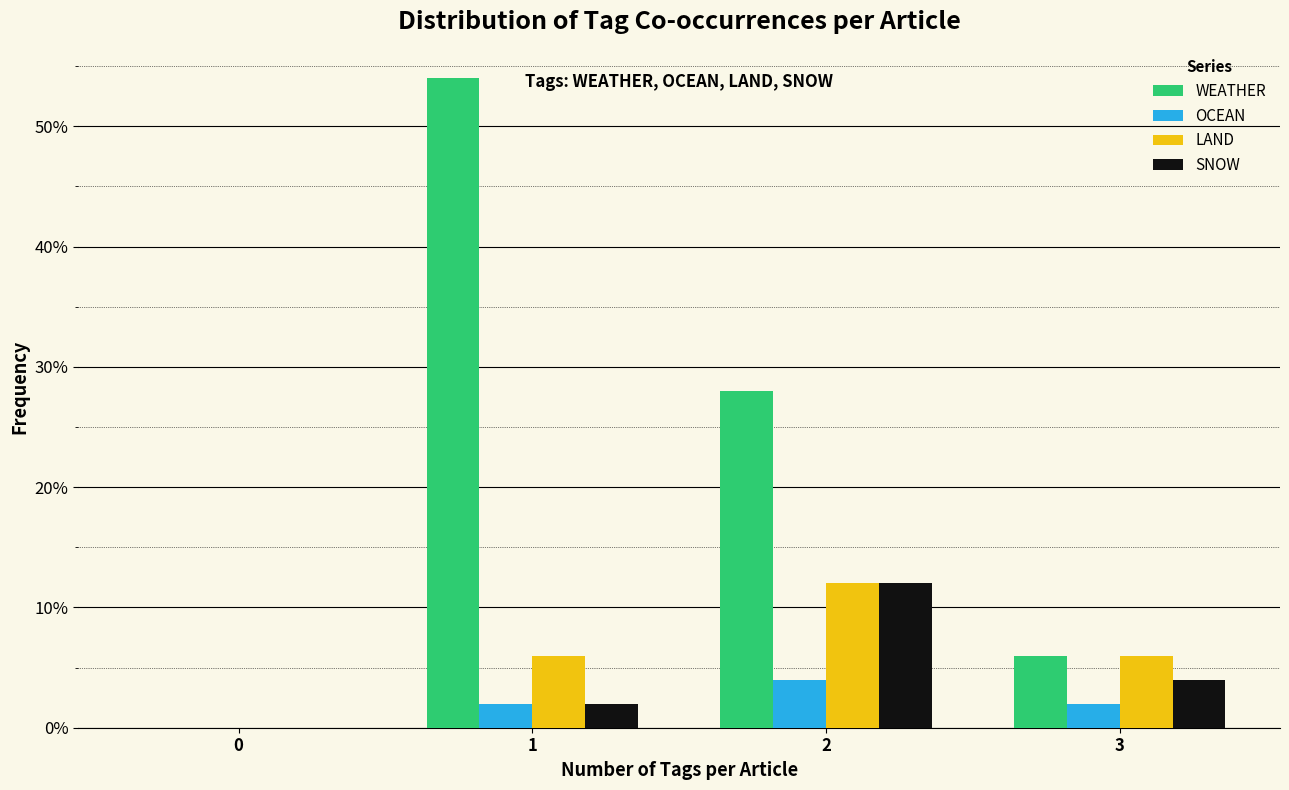

What is the sum of the WEATHER values at 3 and 0?

6.0